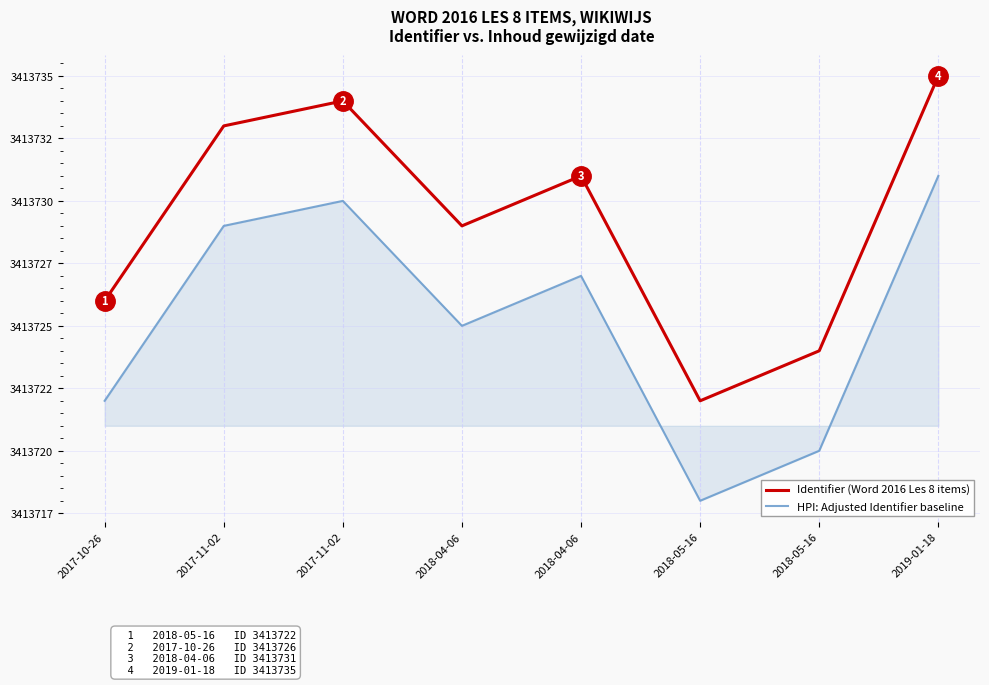

Is it true that HPI: Adjusted Identifier baseline equals 3413718 at 2018-05-16?

True